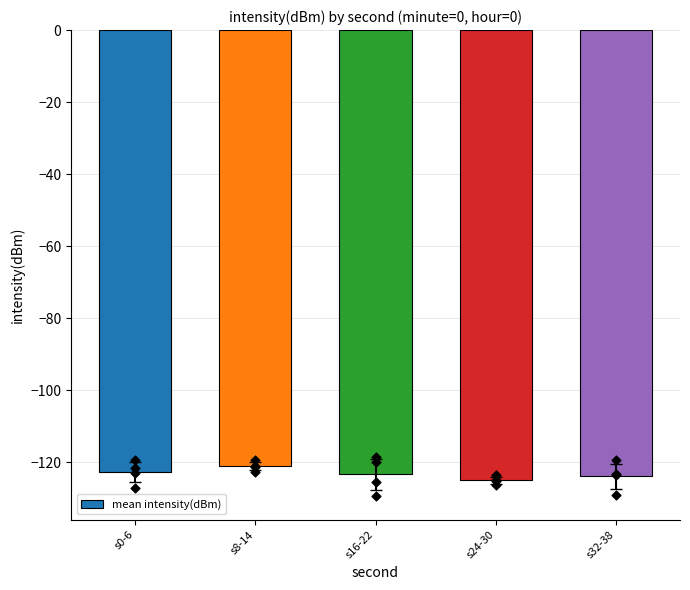

Which has a higher value, s32-38 or s0-6?

s0-6